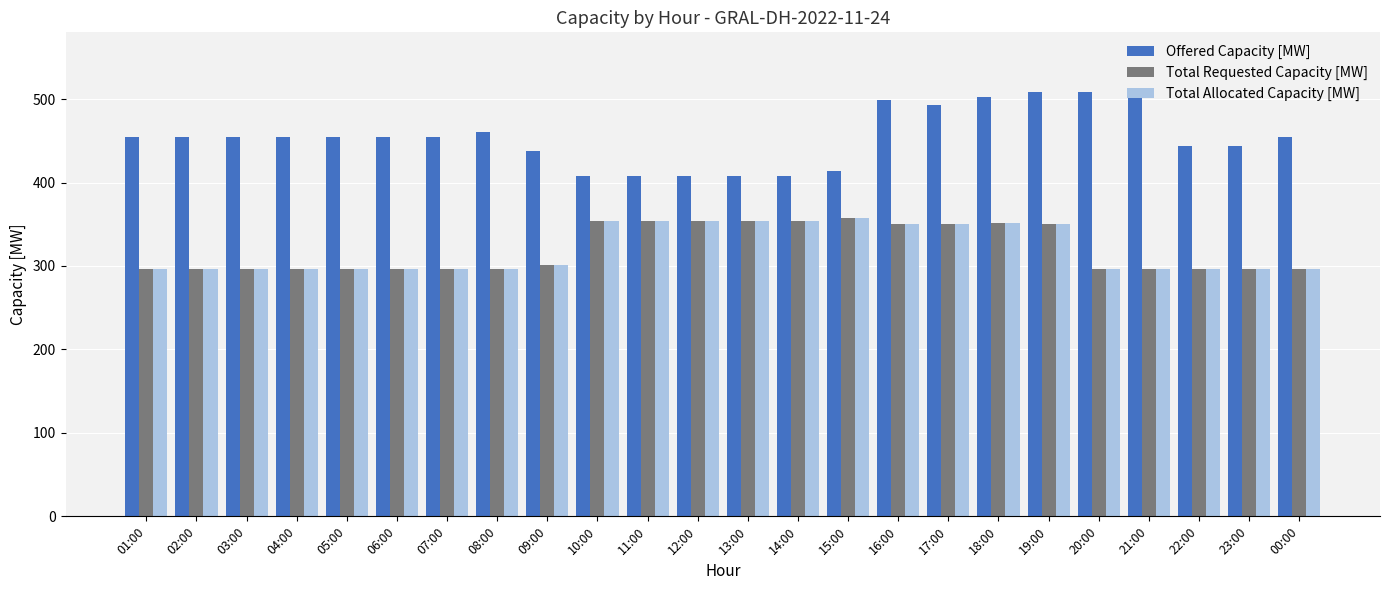

The value of Total Requested Capacity [MW] at 00:00 is 79. True or false?

False